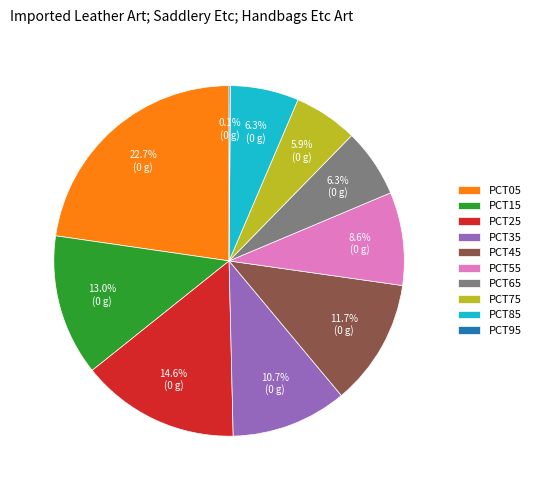

Which slice is the largest?

PCT05